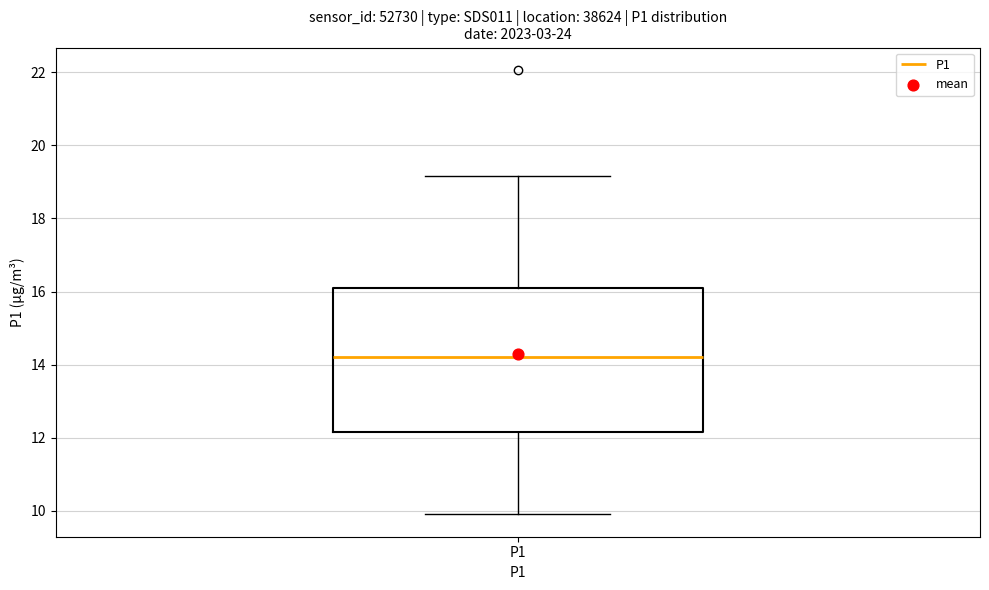

Read this box plot against the y-axis: the position of the median line, the range covered by the box, and the ends of both whiskers. The values are not printed on the chart, so give them approximately, as read against the axis.

median 14.2, box 12.2 to 16.0, whiskers 10.0 to 19.2